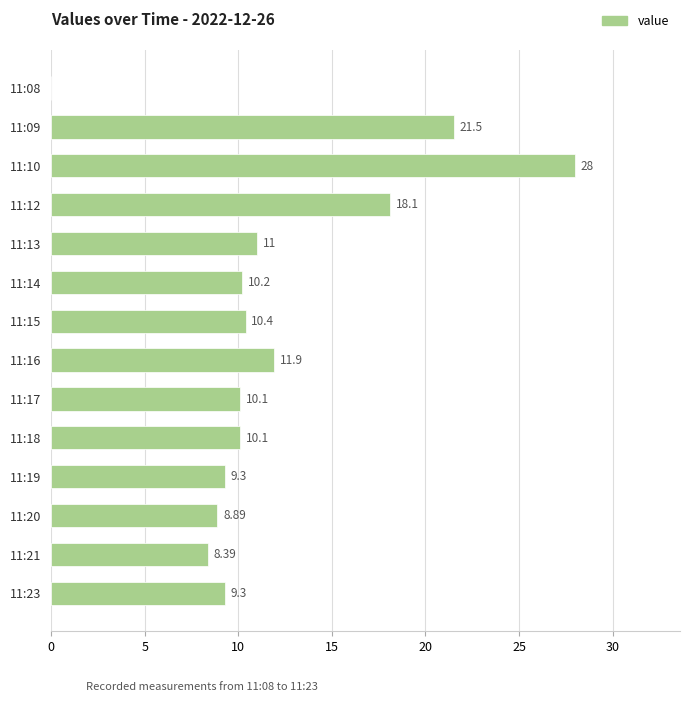

At which label is the value closest to 14?

11:16